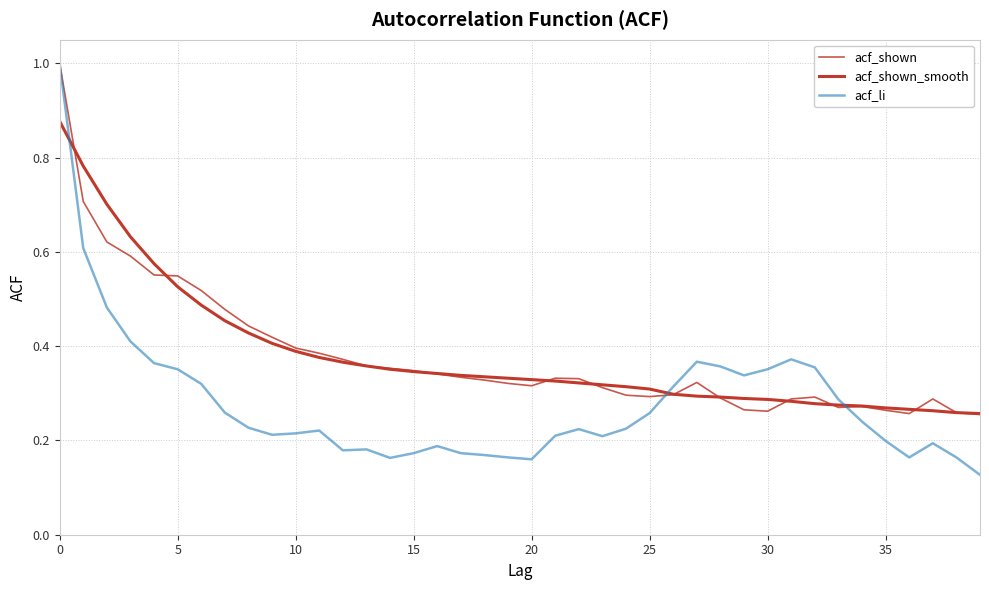

What is the sum of all acf_shown values?

15.2